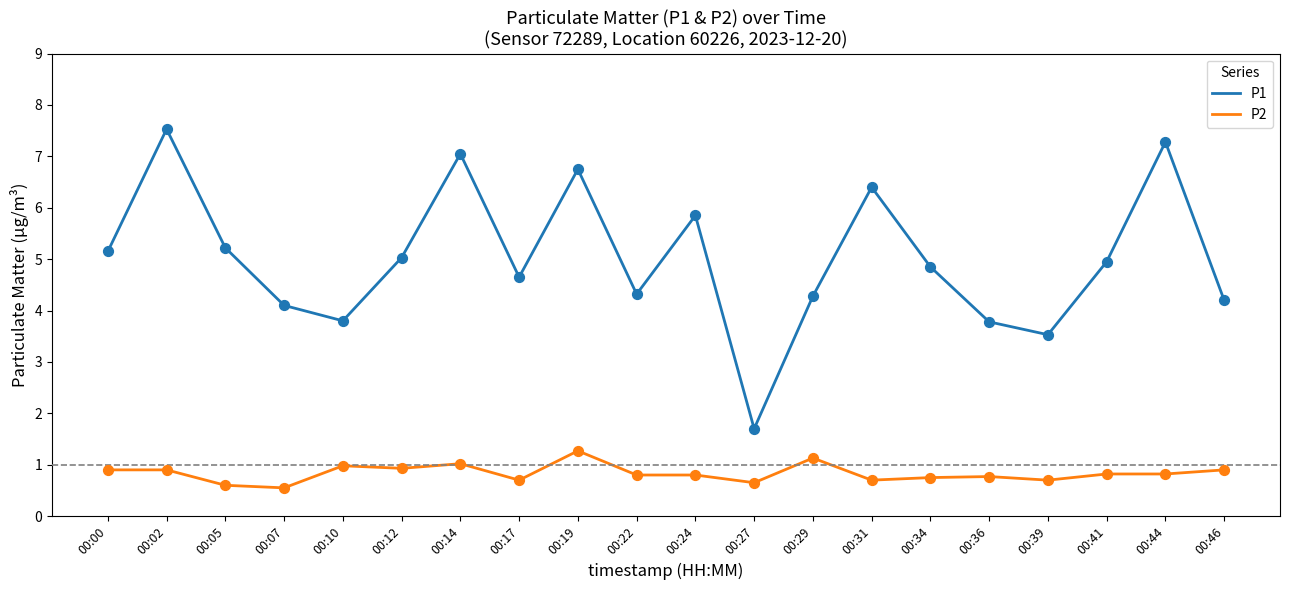

What are all the series names shown in the legend?

P1, P2